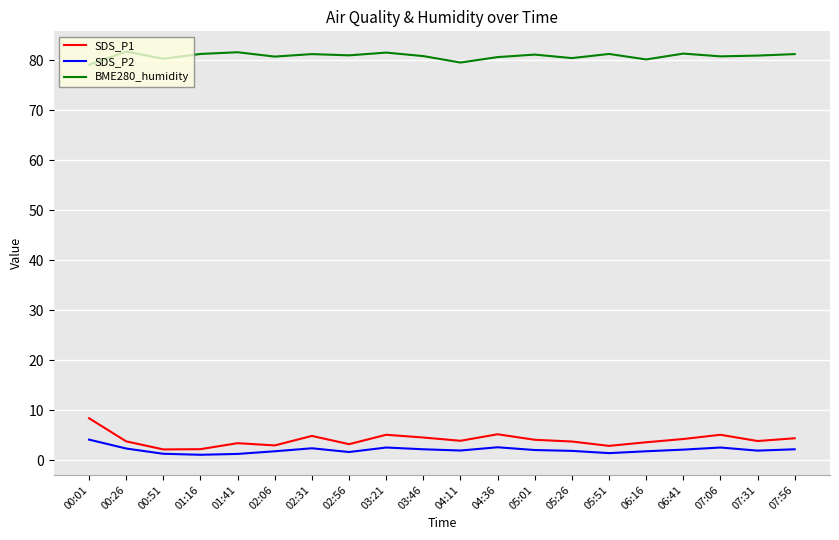

What is the maximum value for SDS_P2?

4.1